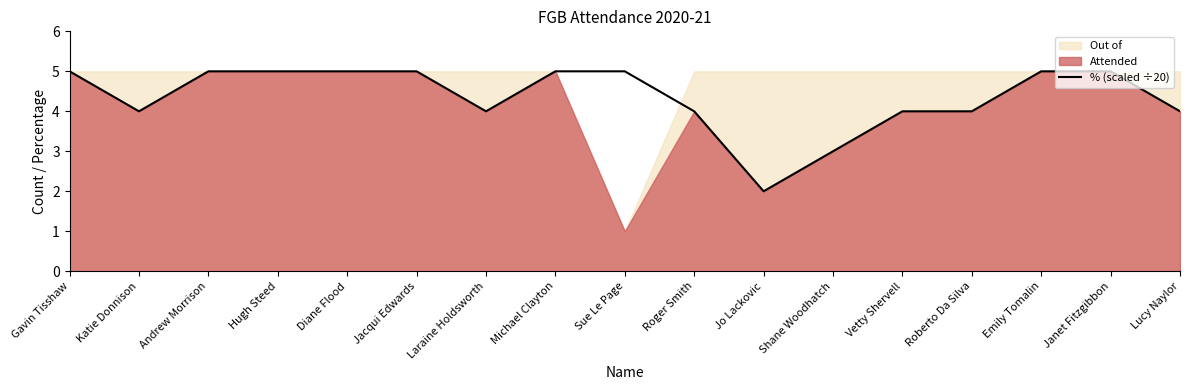

At which category does the data reach its first local valley?

Katie Donnison